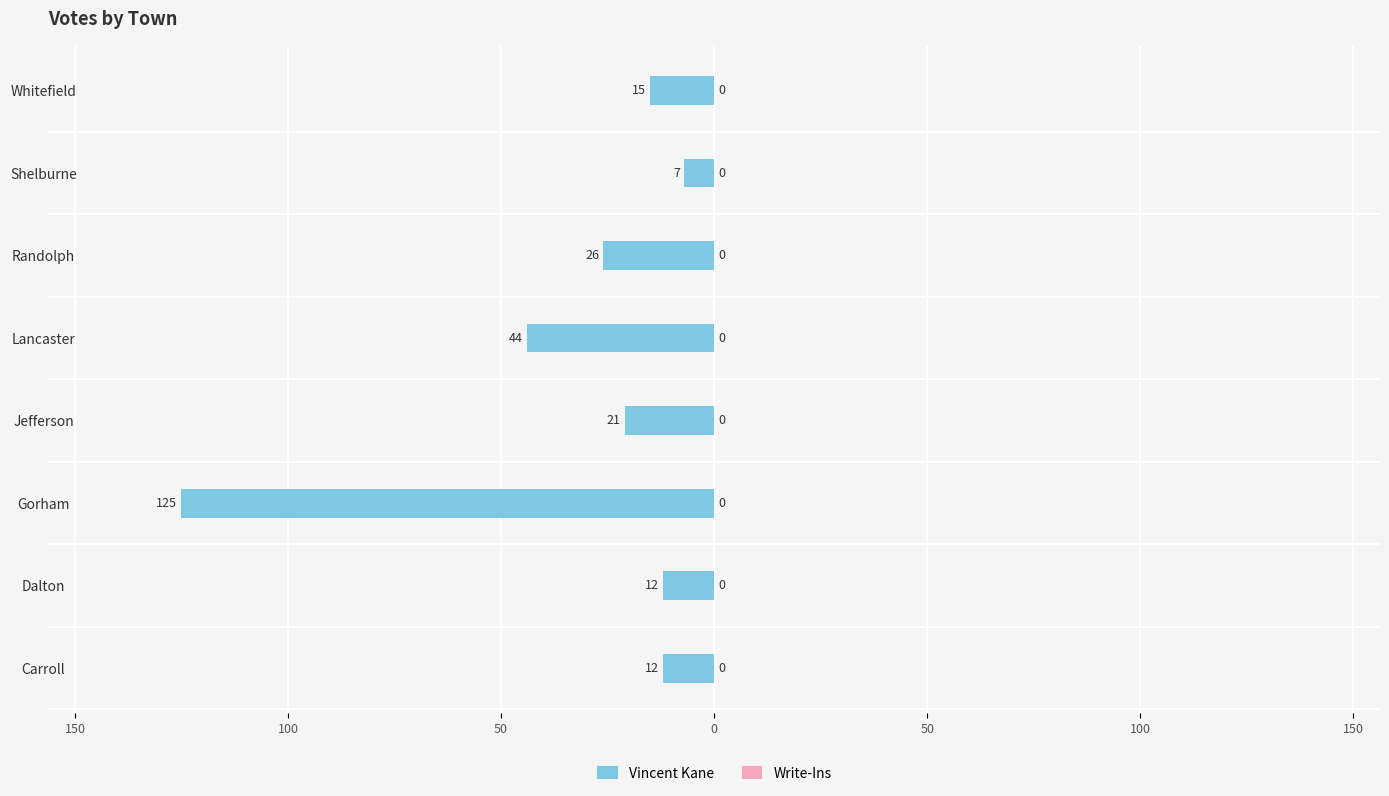

Does the chart contain any negative values?

Yes